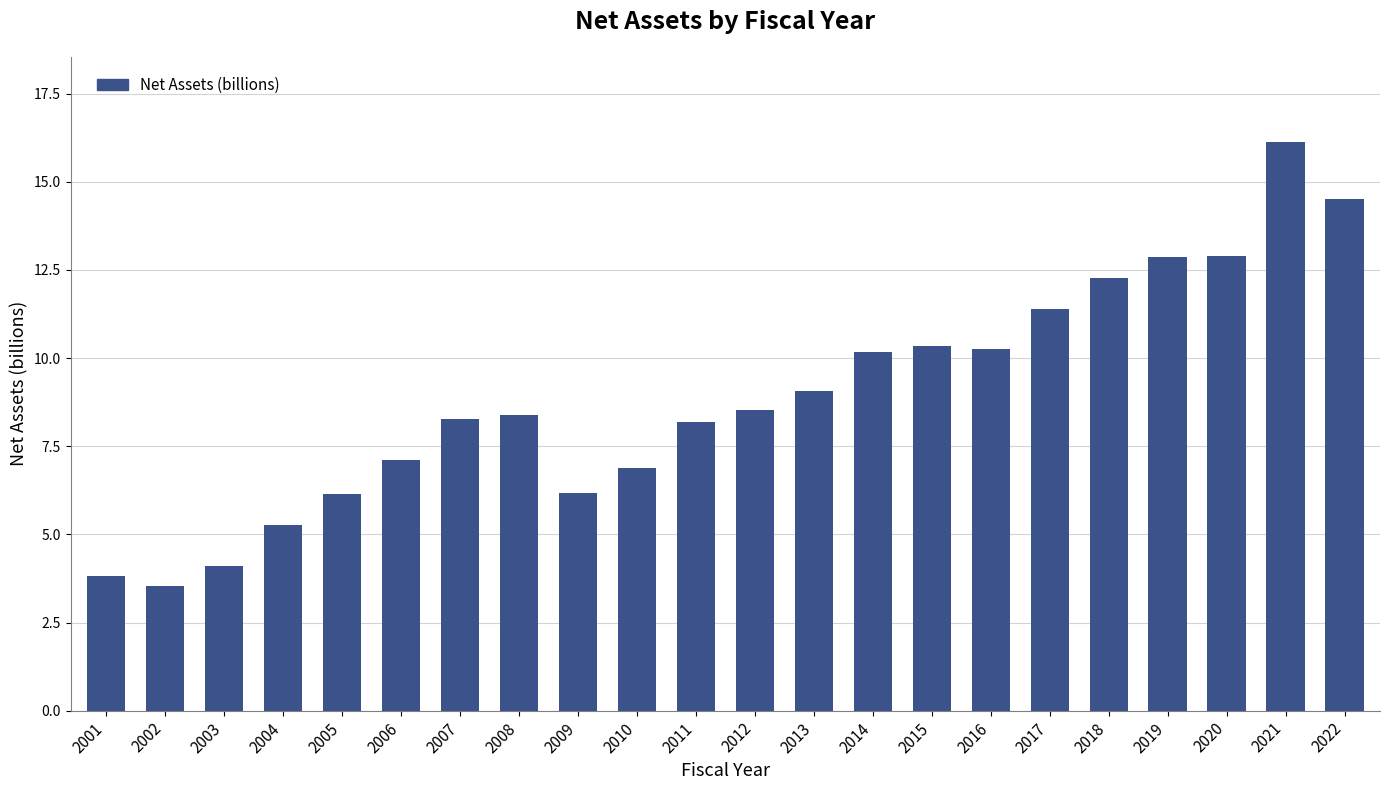

Where does the data first go above 8?

2007